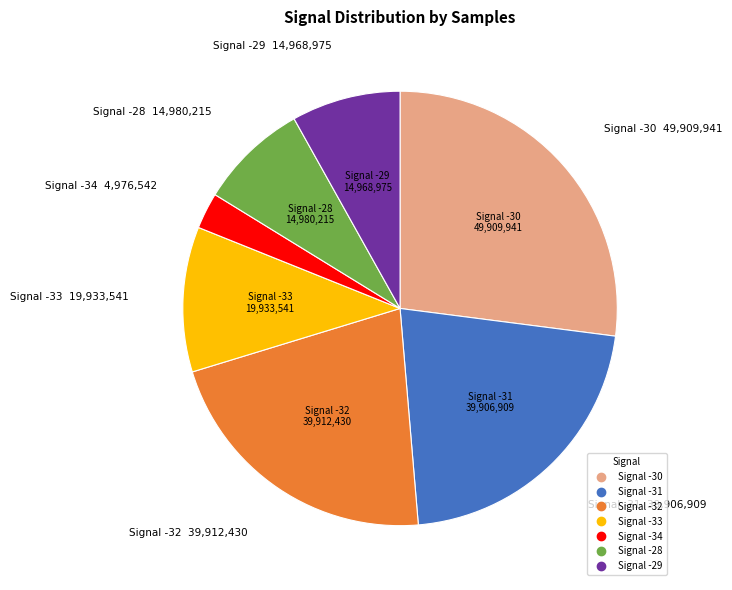

Is there any slice that represents more than half of the pie?

No